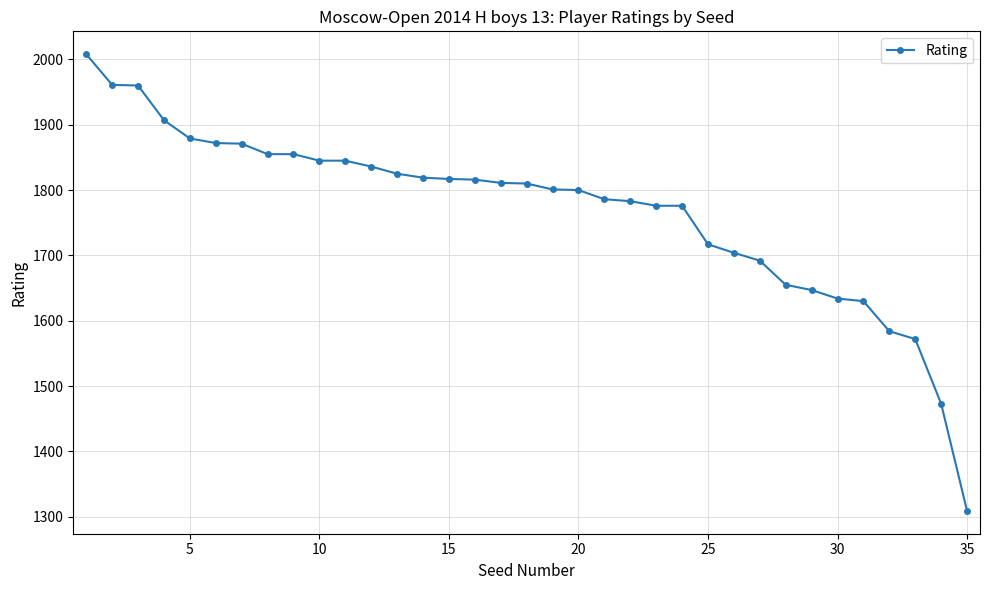

What is the smallest value displayed?

1309